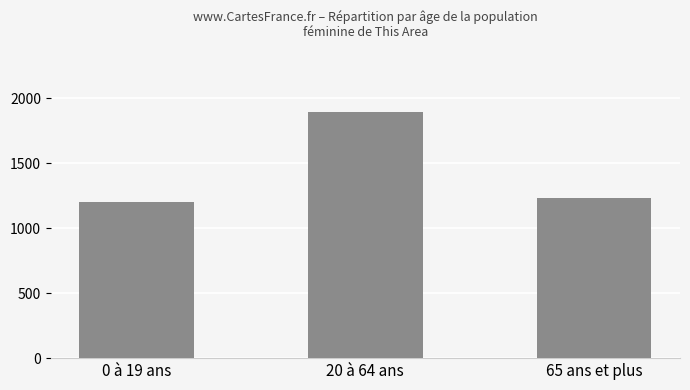

What position from the left is 20 à 64 ans?

2